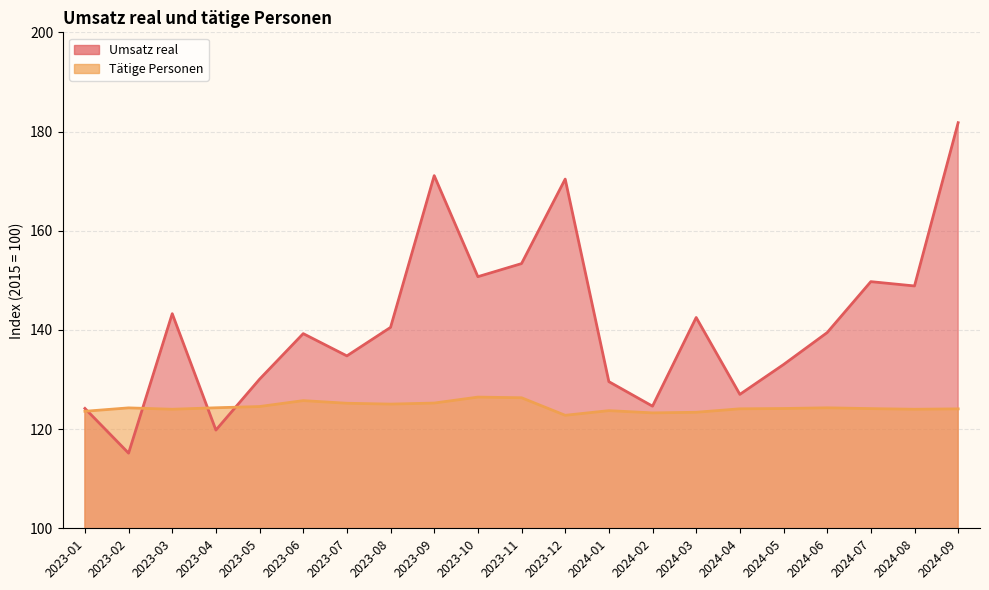

What is the difference between the maximum and minimum values in the Tätige Personen series?

3.7